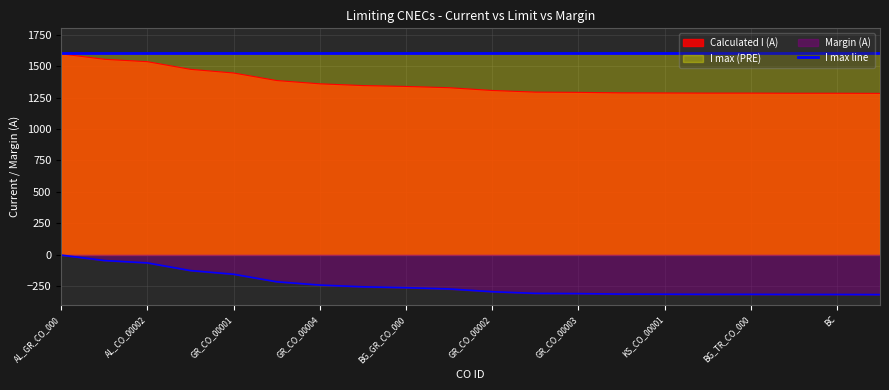

What is the minimum value for Margin (A)?

-317